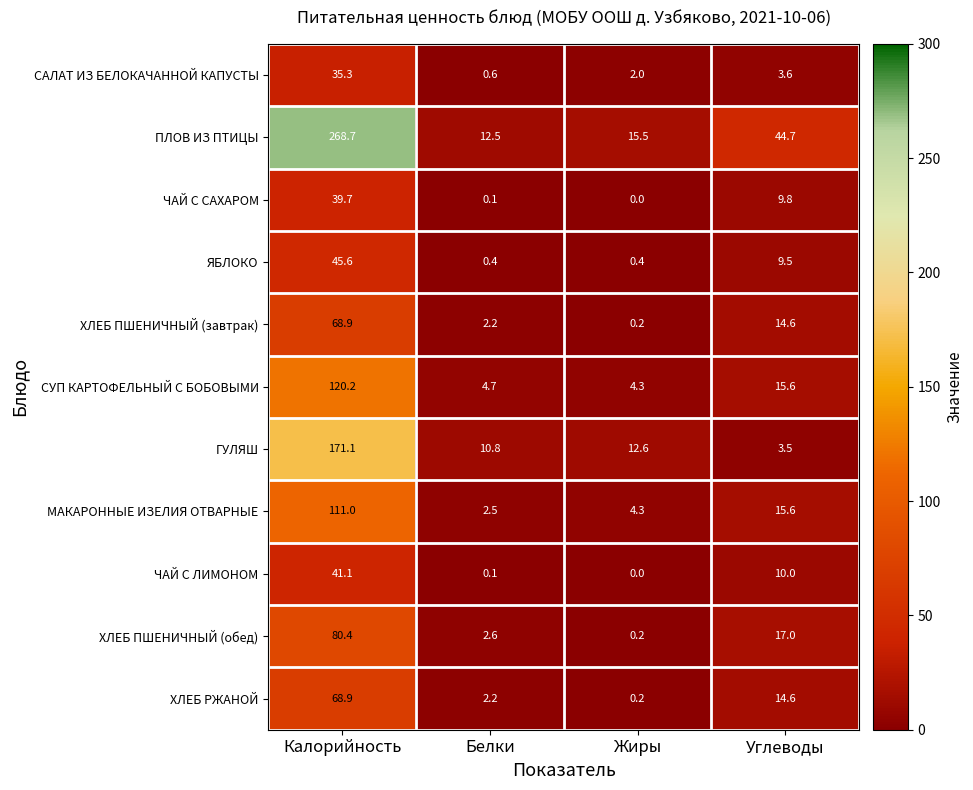

What is the sum of all ХЛЕБ РЖАНОЙ values?

85.9